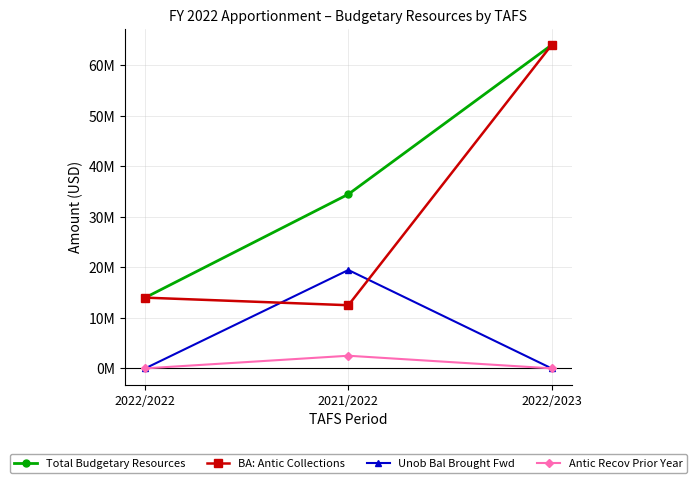

What is the spread (max minus min) of values at 2022/2022?

14000000